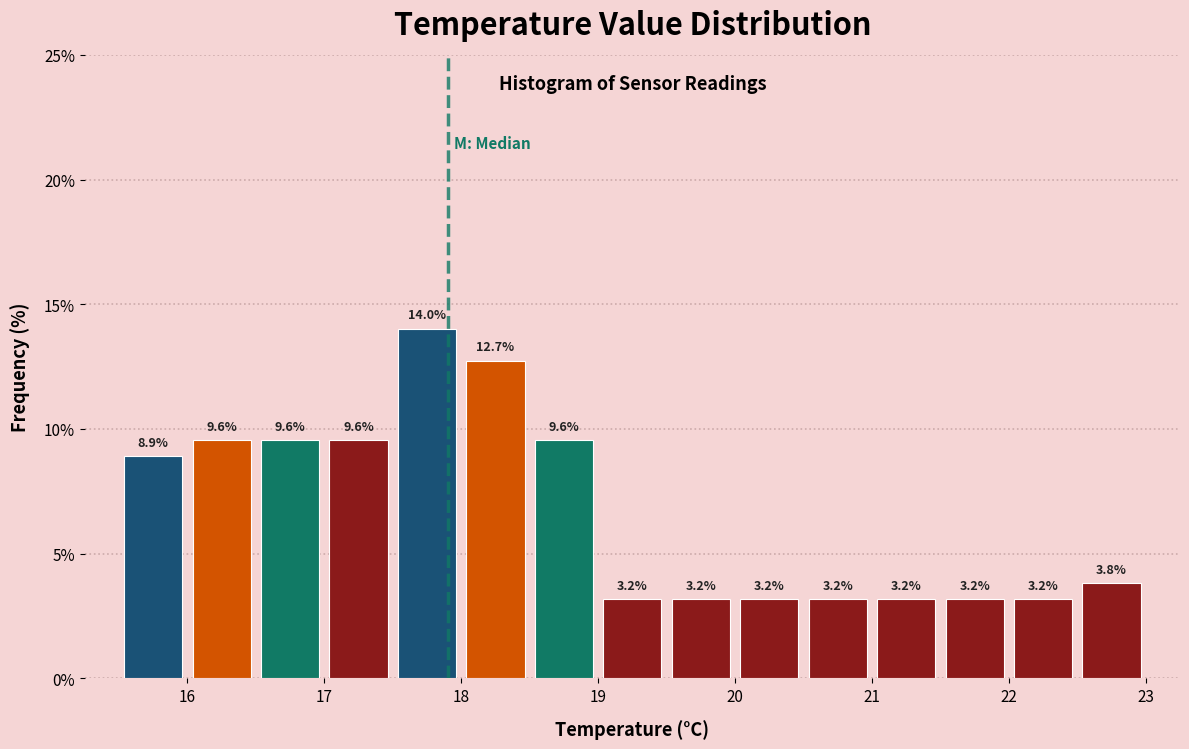

Reading left to right, transcribe this chart: for each bar, give the range it covers on the x-axis and its height.

15.5 to 16.0: 8.9
16.0 to 16.5: 9.6
16.5 to 17.0: 9.6
17.0 to 17.5: 9.6
17.5 to 18.0: 14.0
18.0 to 18.5: 12.7
18.5 to 19.0: 9.6
19.0 to 19.5: 3.2
19.5 to 20.0: 3.2
20.0 to 20.5: 3.2
20.5 to 21.0: 3.2
21.0 to 21.5: 3.2
21.5 to 22.0: 3.2
22.0 to 22.5: 3.2
22.5 to 23.0: 3.8